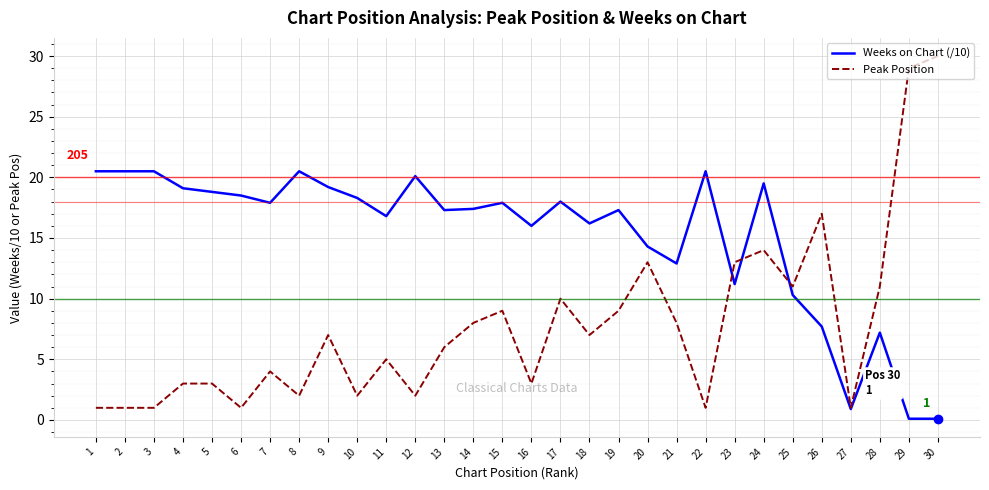

What is the difference between the maximum and minimum values in the Weeks on Chart (/10) series?

20.4